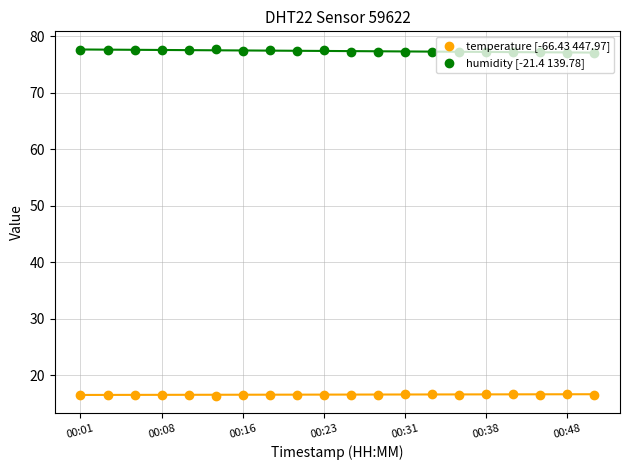

Which series has the widest spread of Y values?

humidity [-21.4 139.78]